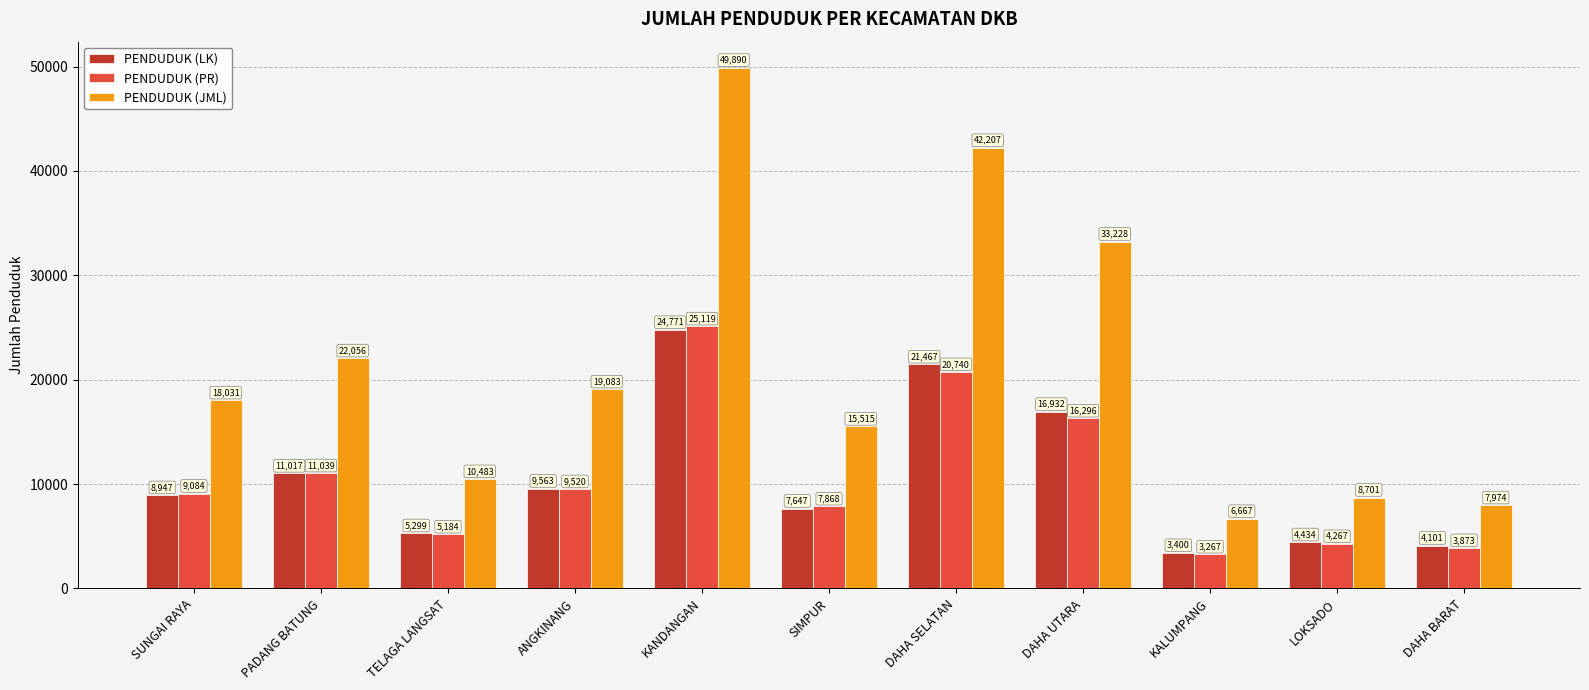

How many groups of bars are there?

11